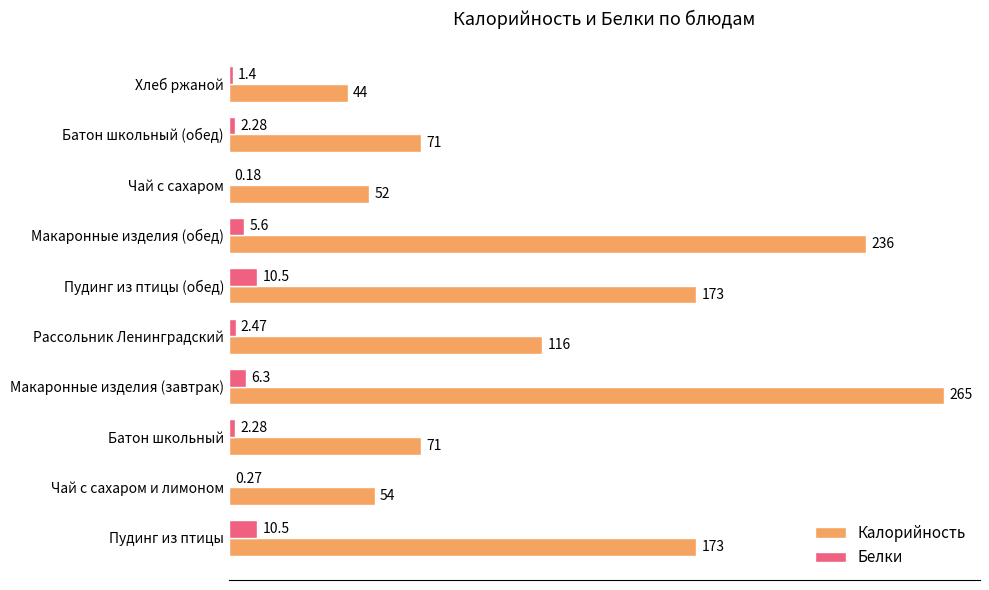

Between Пудинг из птицы and Макаронные изделия (обед), which series saw the biggest shift?

Калорийность